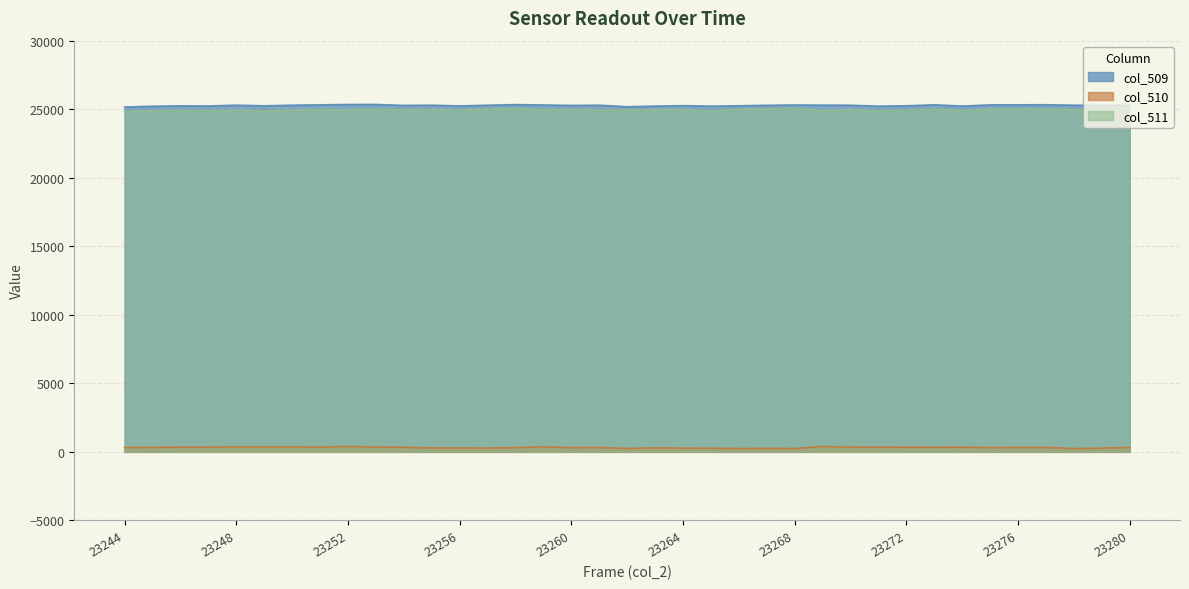

Is the value of col_510 at 23269 greater than the value of col_511 at 23265?

No